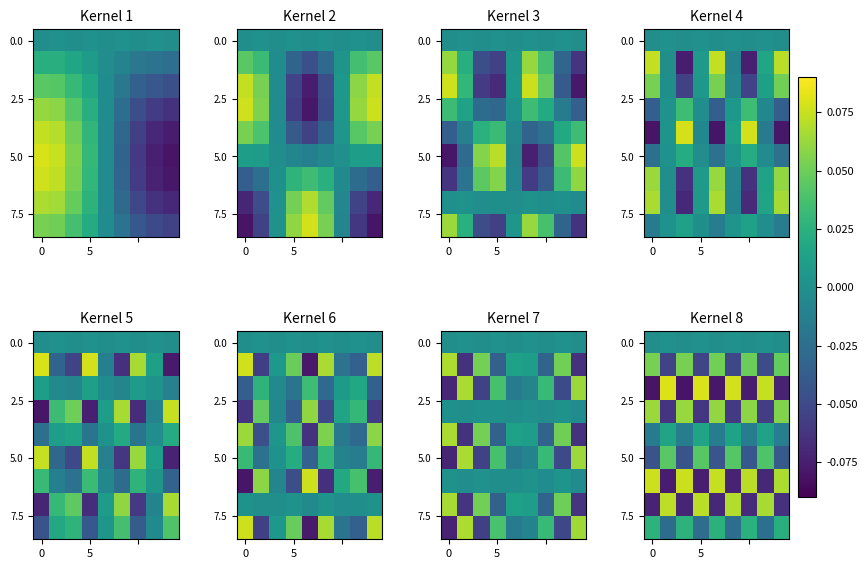

What is the difference between the highest and lowest values at 2?

0.2